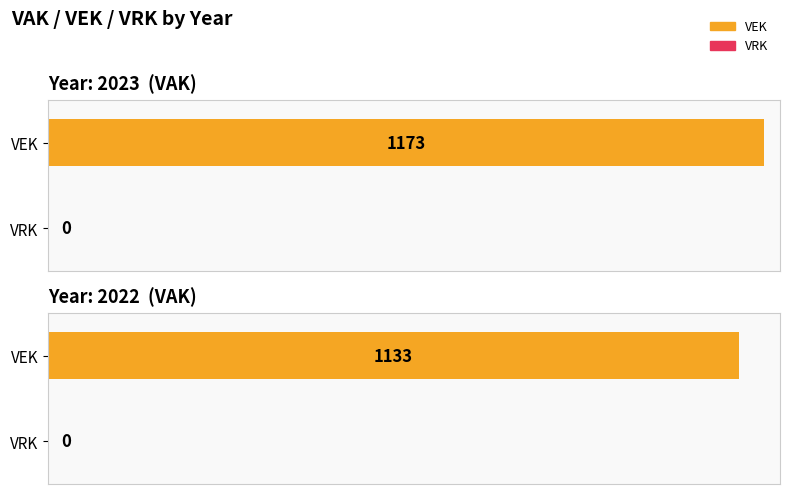

What are all the series names shown in the legend?

VEK, VRK